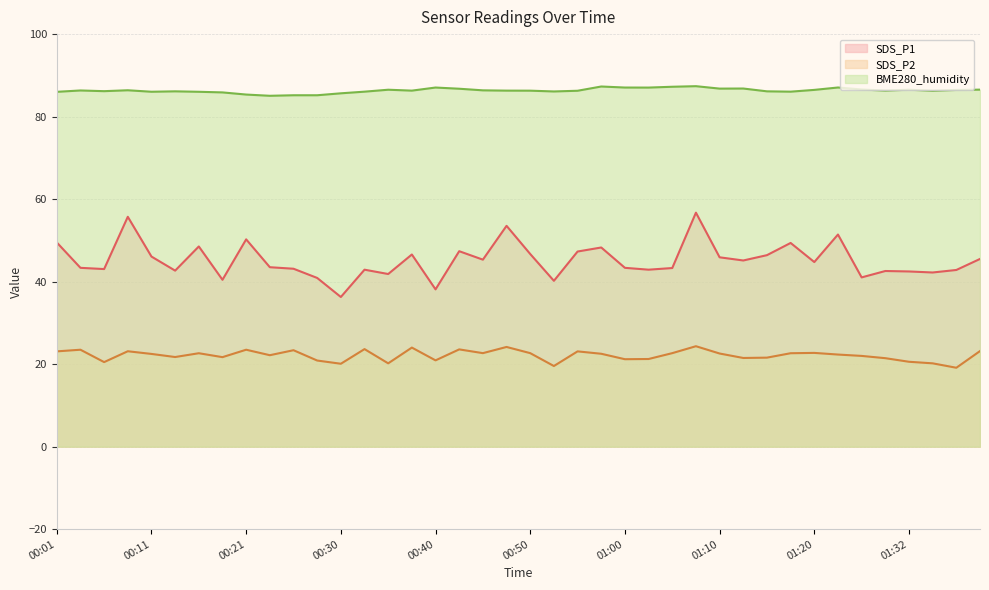

What is the value of the BME280_humidity point at the 33rd from the left?

86.5